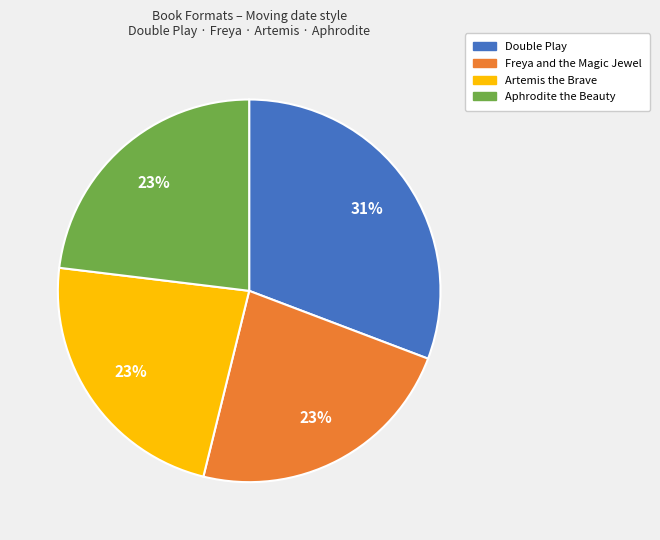

To the nearest percent, what is the combined percentage of Freya and the Magic Jewel and Aphrodite the Beauty?

46%